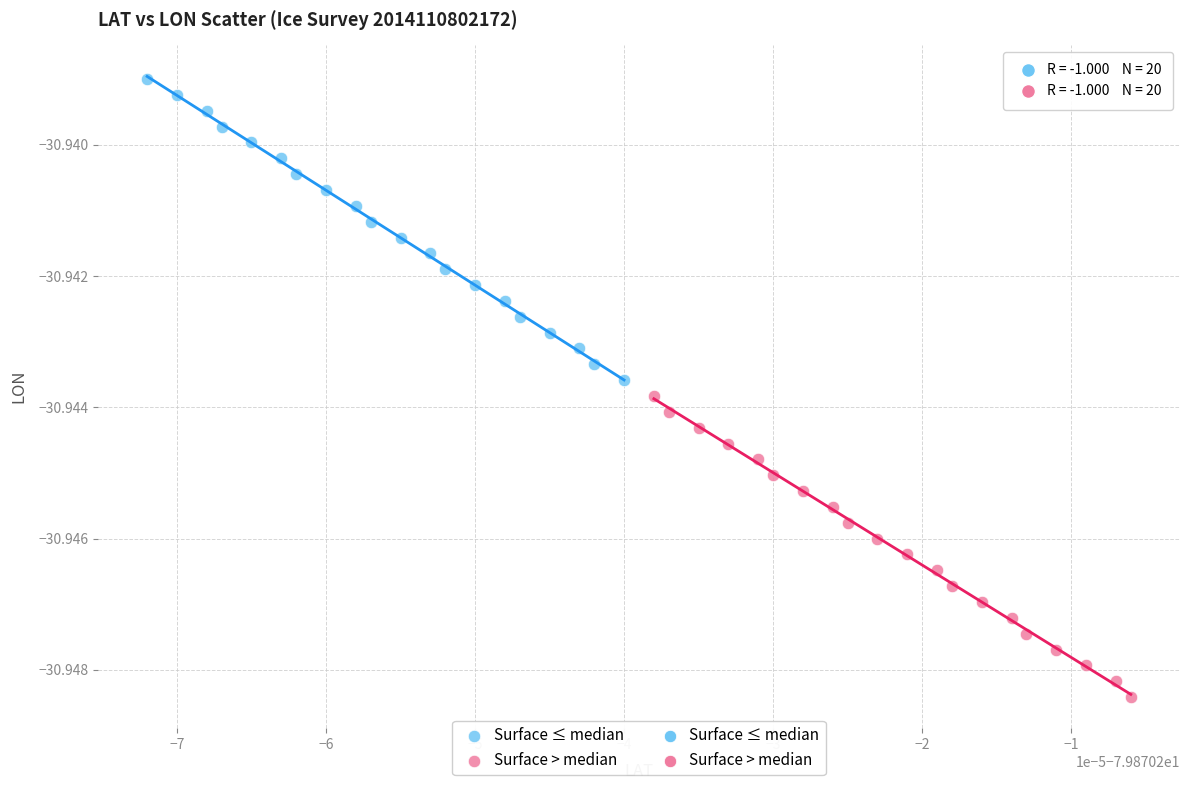

Which series has the widest spread of Y values?

Surface > median